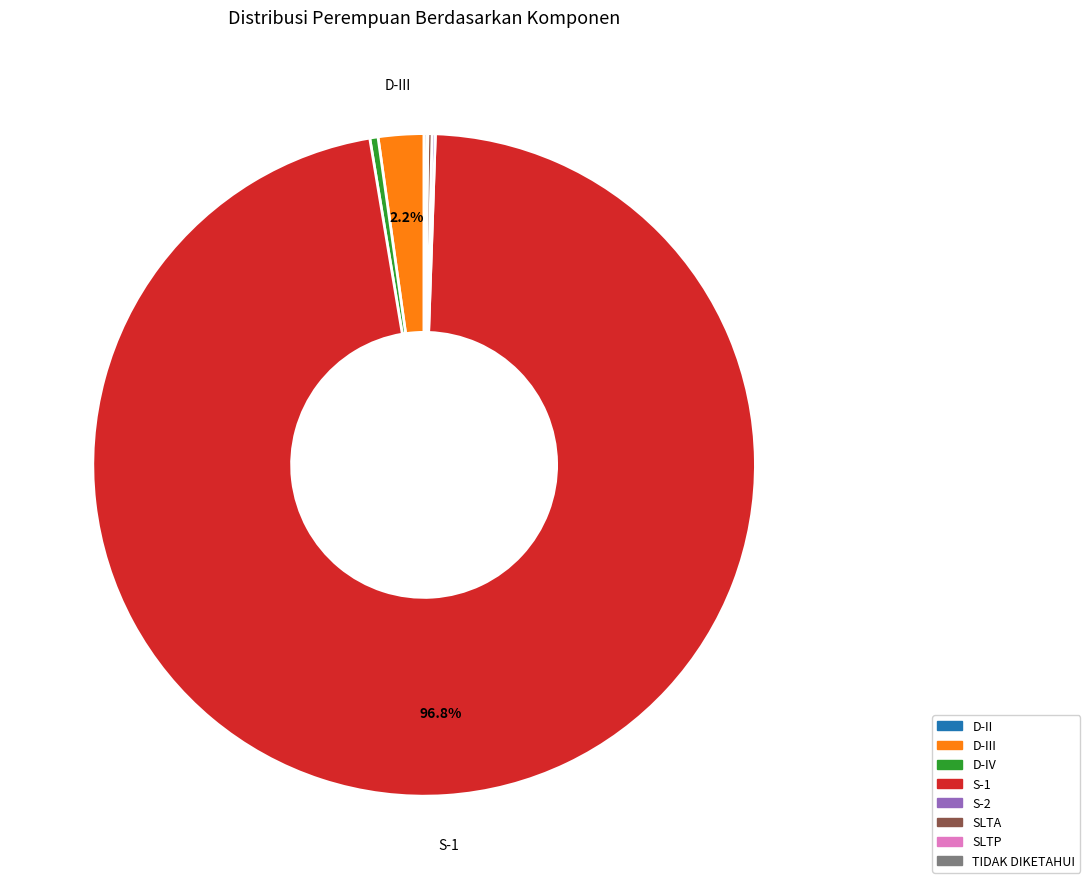

Which has a higher value, S-1 or D-IV?

S-1